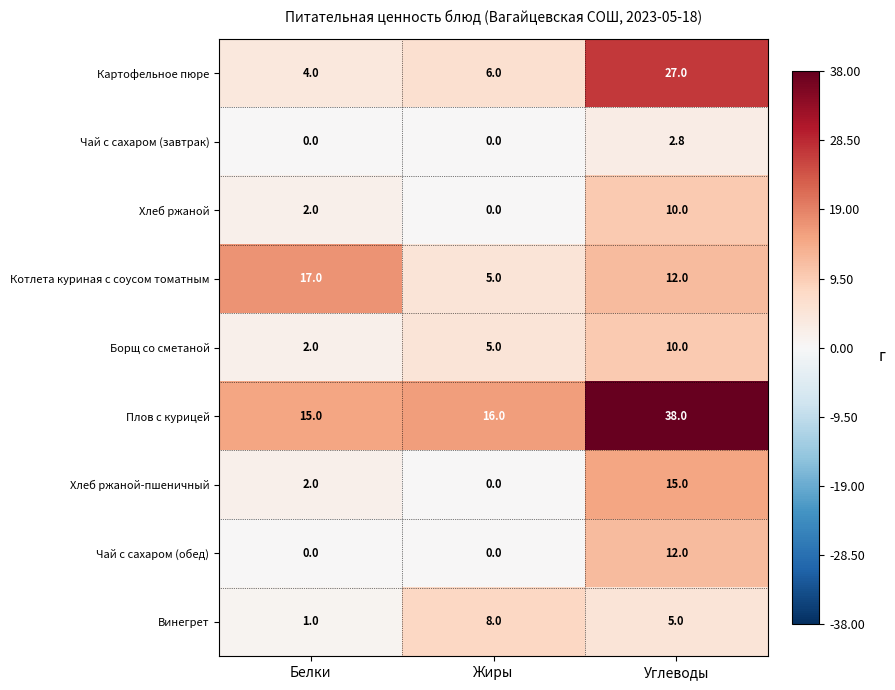

What is the greatest value displayed?

38.0